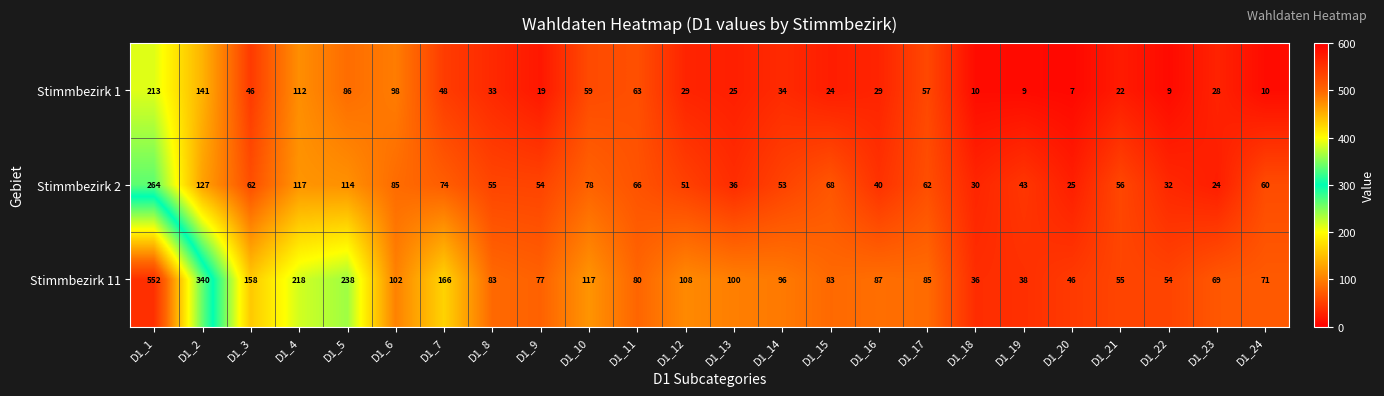

At how many categories does at least one series exceed 159?

5